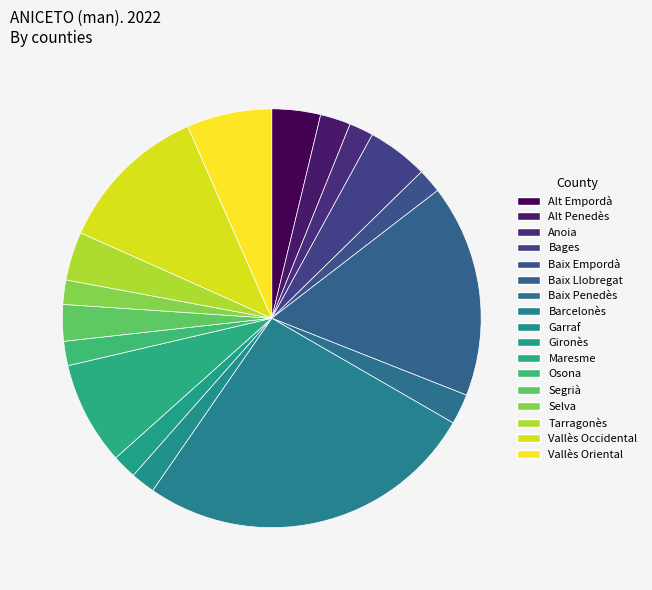

To the nearest percent, what is the difference between the largest and smallest slice percentages?

24%